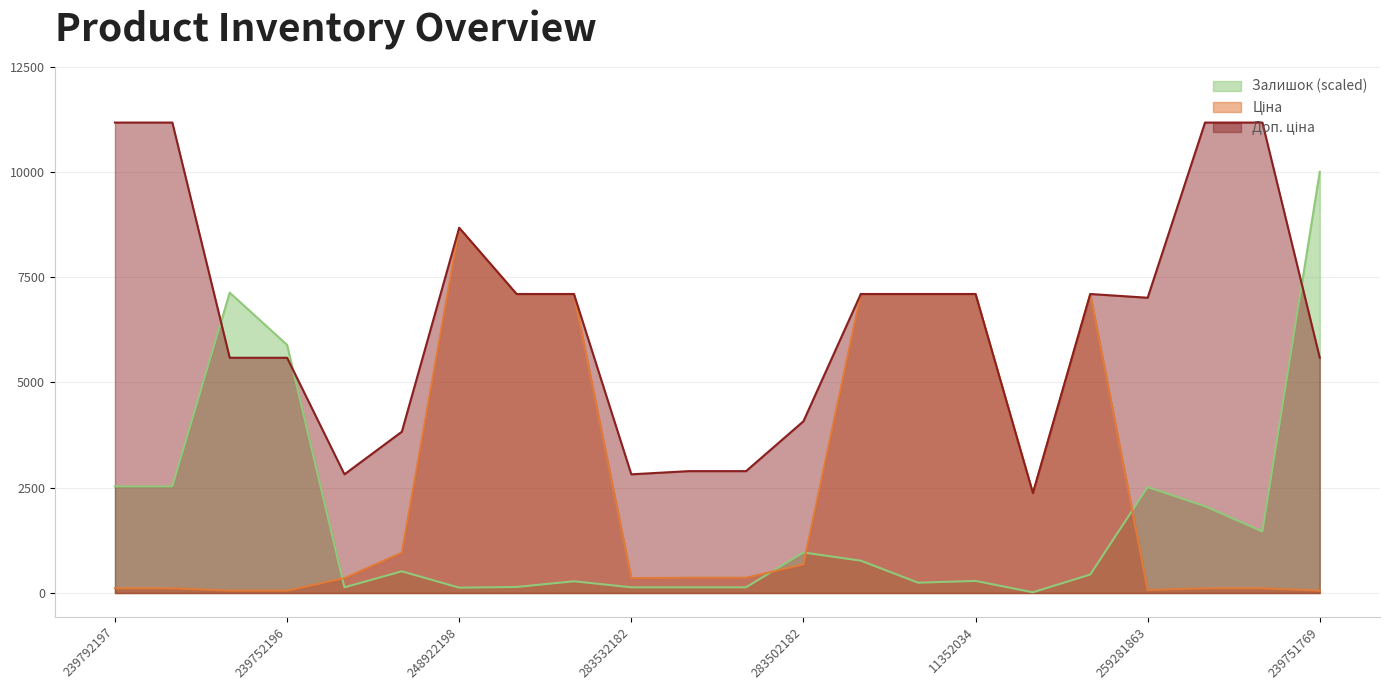

How many interior local peaks does the Залишок series have?

6